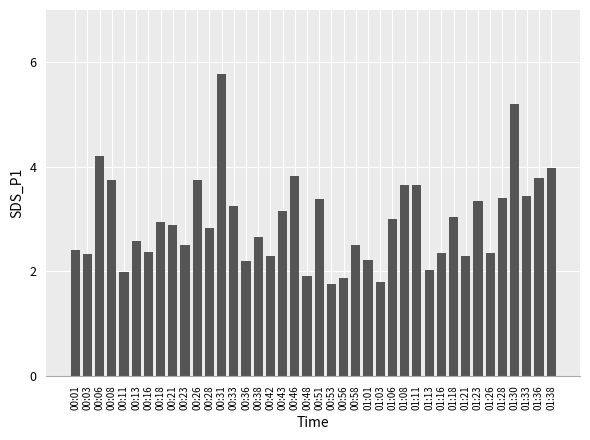

Between 00:08 and 00:06, which is larger?

00:06